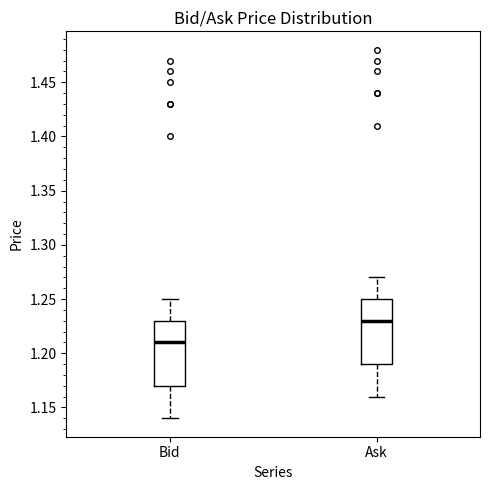

Which box has the lowest median line?

Bid